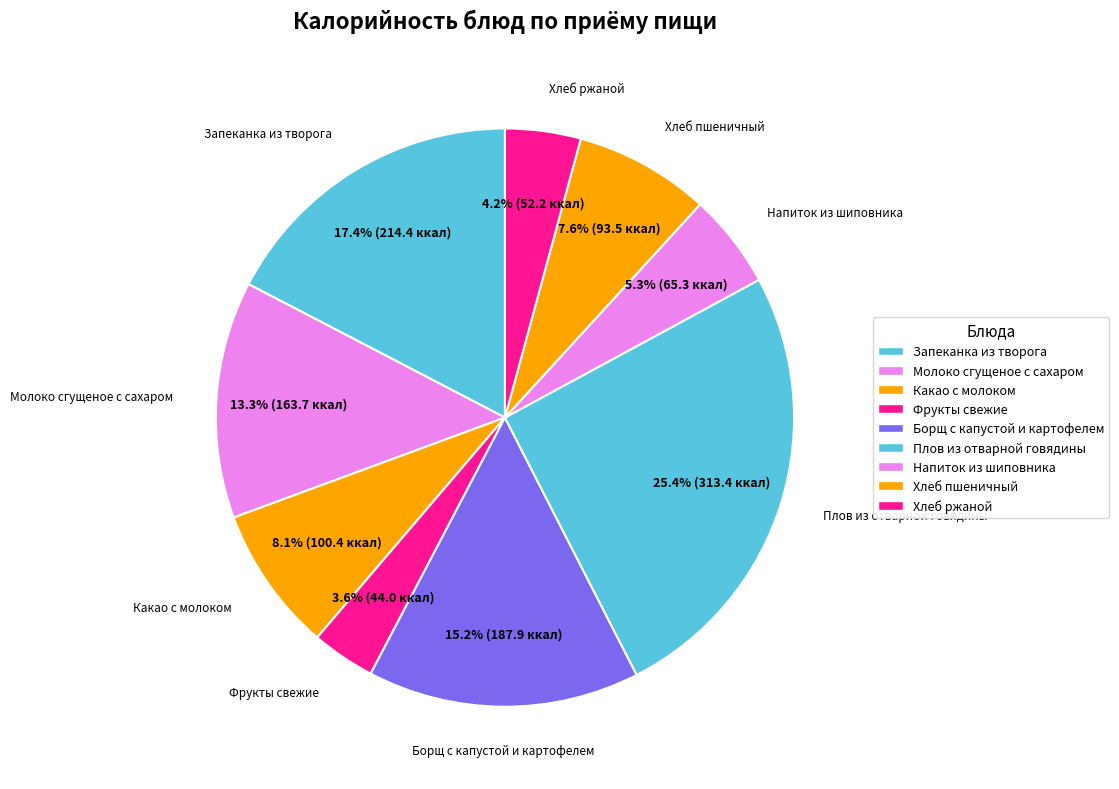

What is the ratio of the value at Хлеб ржаной to the value at Какао с молоком?

0.5